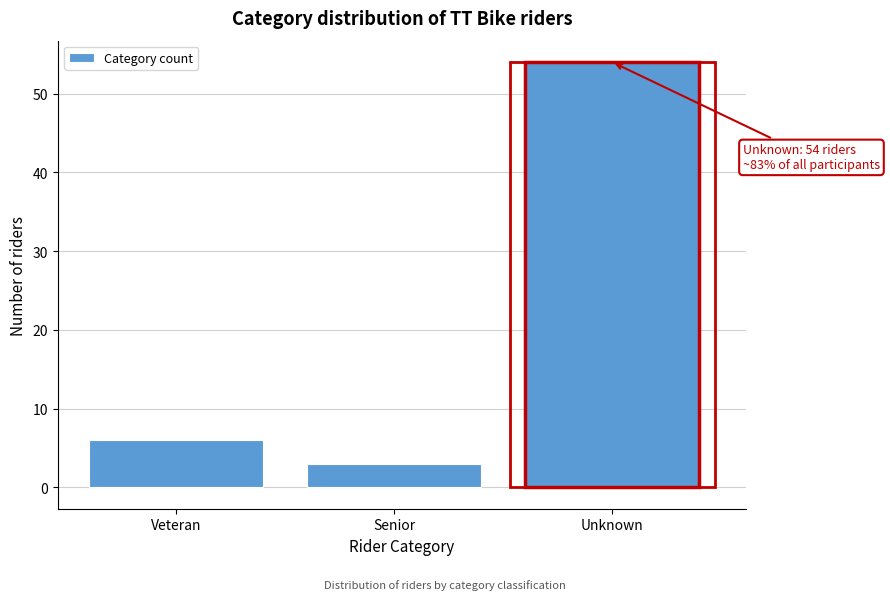

Reading right to left, transcribe all the data shown in this chart.

Unknown=54	Senior=3	Veteran=6